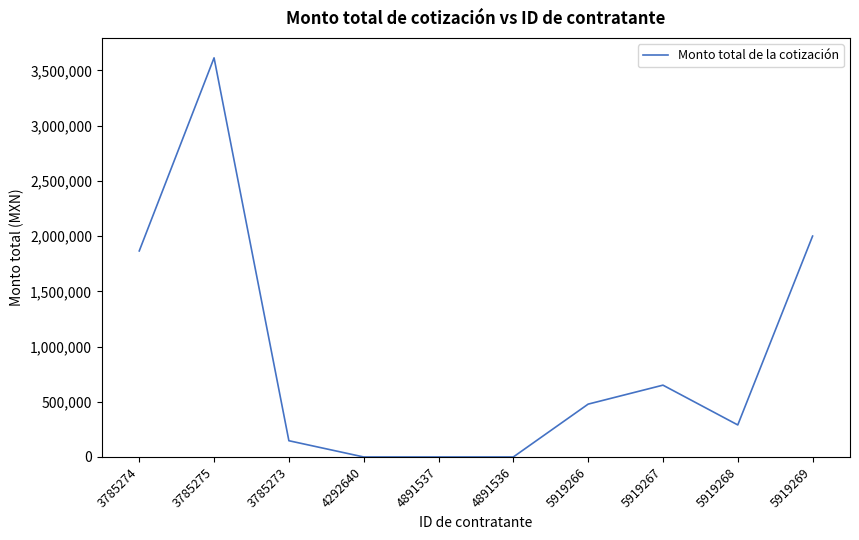

Approximately how many times larger is the value at 5919268 compared to 3785273?

2.0